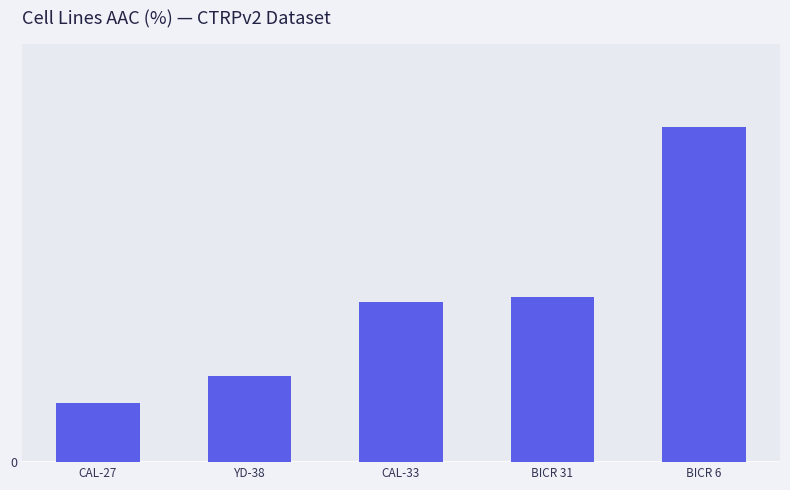

Does the chart contain any negative values?

No